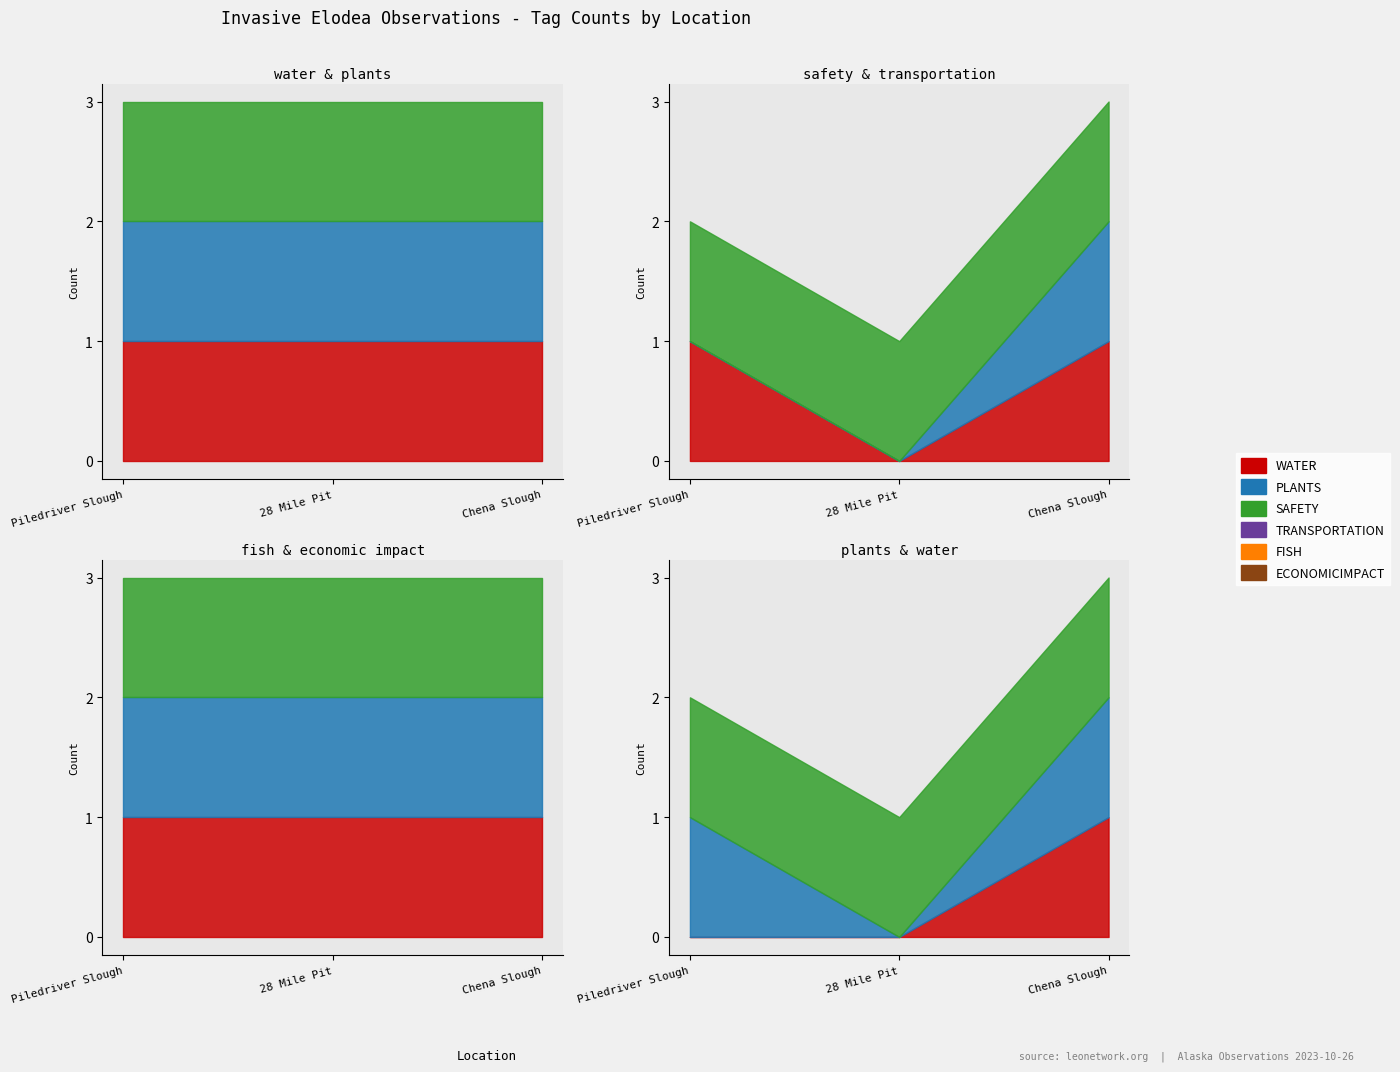

Which has a higher value, Chena Slough or Piledriver Slough?

Chena Slough